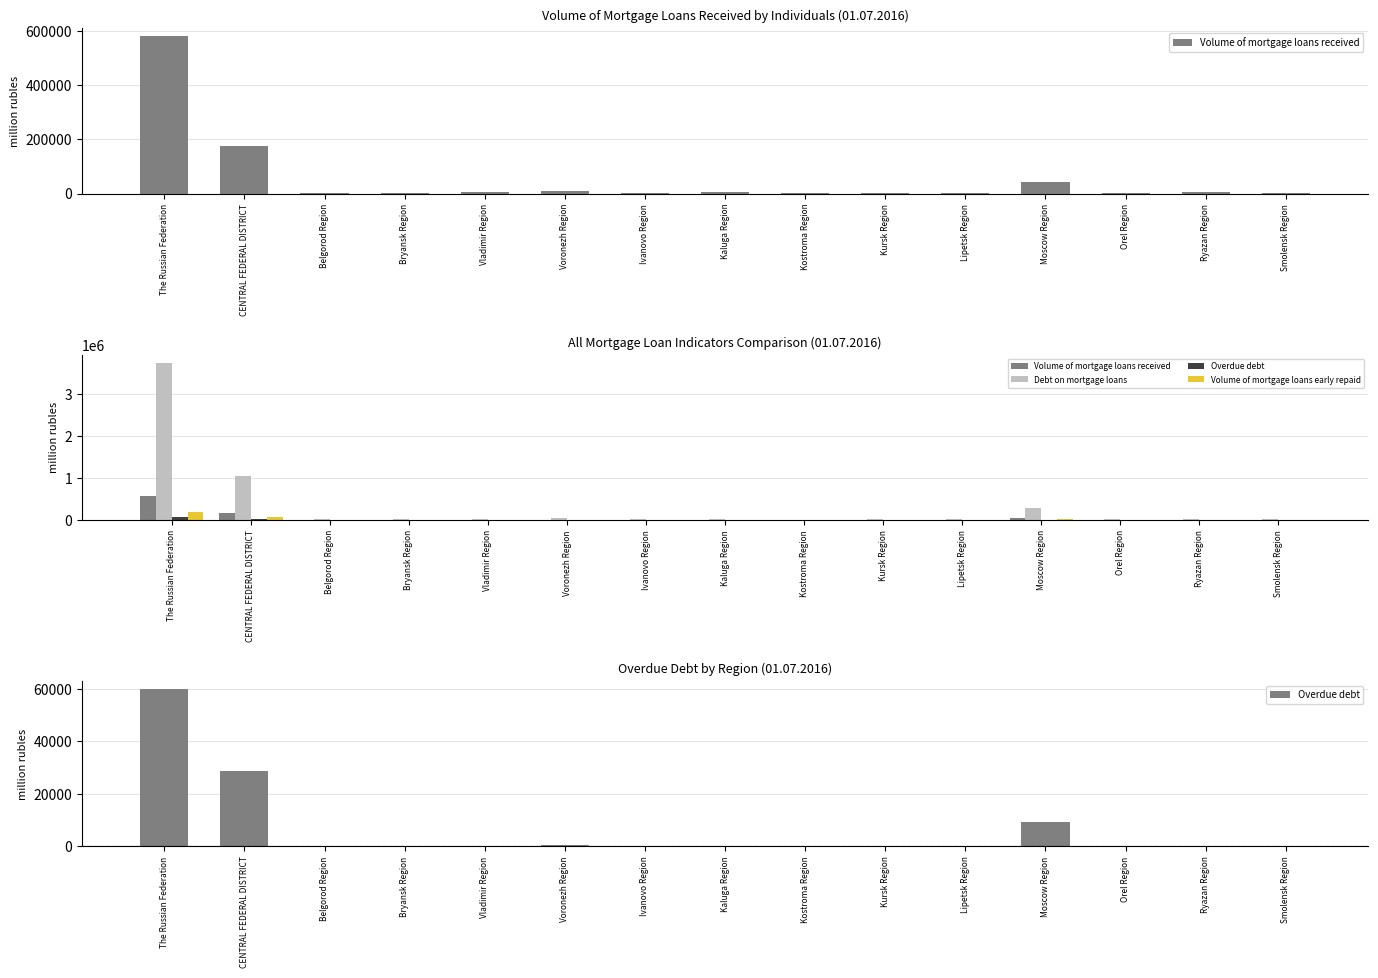

Reading right to left, list all the values displayed in this chart.

Volume of mortgage loans received: Smolensk Region=3455	Ryazan Region=4503	Orel Region=2832	Moscow Region=43518	Lipetsk Region=3829	Kursk Region=3470	Kostroma Region=2084	Kaluga Region=4843	Ivanovo Region=2798	Voronezh Region=8015	Vladimir Region=4490	Bryansk Region=3623	Belgorod Region=3945	CENTRAL FEDERAL DISTRICT=175841	The Russian Federation=581861
Debt on mortgage loans: Smolensk Region=24233	Ryazan Region=26671	Orel Region=14782	Moscow Region=279876	Lipetsk Region=20611	Kursk Region=21724	Kostroma Region=12187	Kaluga Region=30104	Ivanovo Region=17816	Voronezh Region=48986	Vladimir Region=25699	Bryansk Region=22037	Belgorod Region=24419	CENTRAL FEDERAL DISTRICT=1047868	The Russian Federation=3748556
Overdue debt: Smolensk Region=165	Ryazan Region=107	Orel Region=37	Moscow Region=9352	Lipetsk Region=107	Kursk Region=273	Kostroma Region=56	Kaluga Region=159	Ivanovo Region=157	Voronezh Region=500	Vladimir Region=243	Bryansk Region=76	Belgorod Region=221	CENTRAL FEDERAL DISTRICT=28759	The Russian Federation=59929
Volume of mortgage loans early repaid: Smolensk Region=1167	Ryazan Region=1354	Orel Region=851	Moscow Region=17171	Lipetsk Region=1206	Kursk Region=1044	Kostroma Region=580	Kaluga Region=1489	Ivanovo Region=853	Voronezh Region=2522	Vladimir Region=1312	Bryansk Region=1094	Belgorod Region=1185	CENTRAL FEDERAL DISTRICT=67638	The Russian Federation=195268